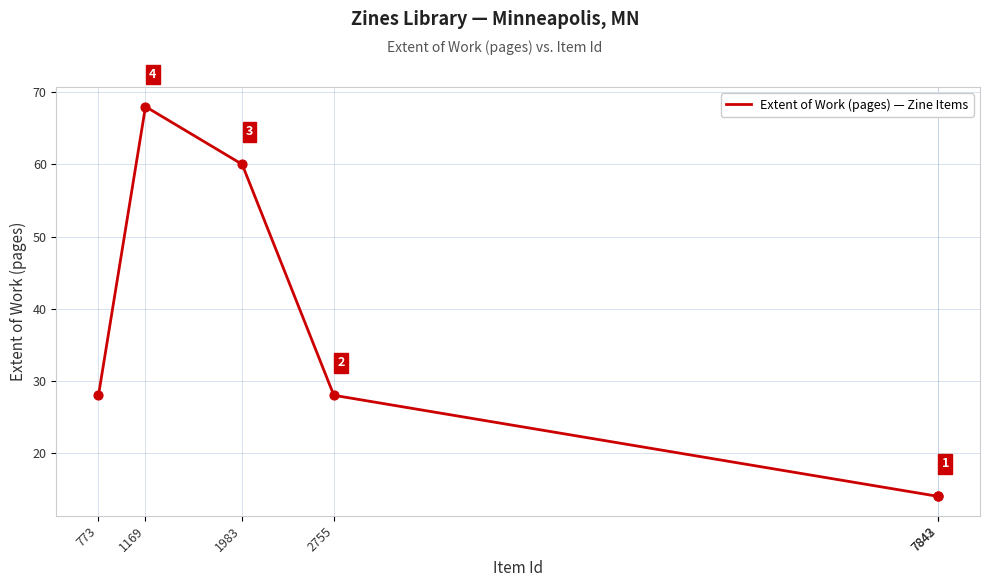

What is the change in value from 2755 to 1983?

+32